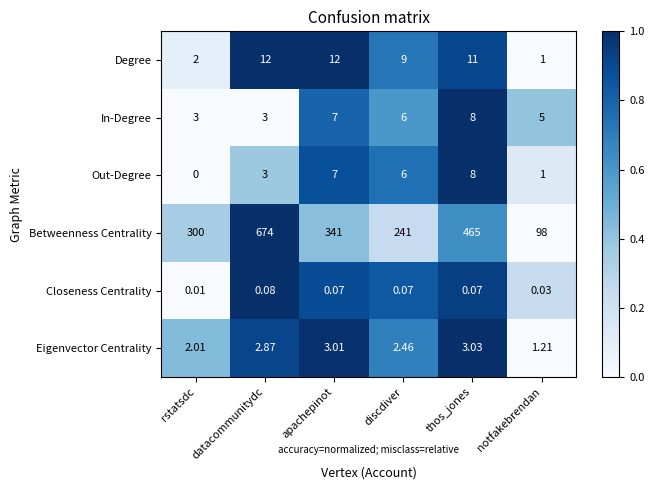

How many values in the Eigenvector Centrality series are below 2?

1